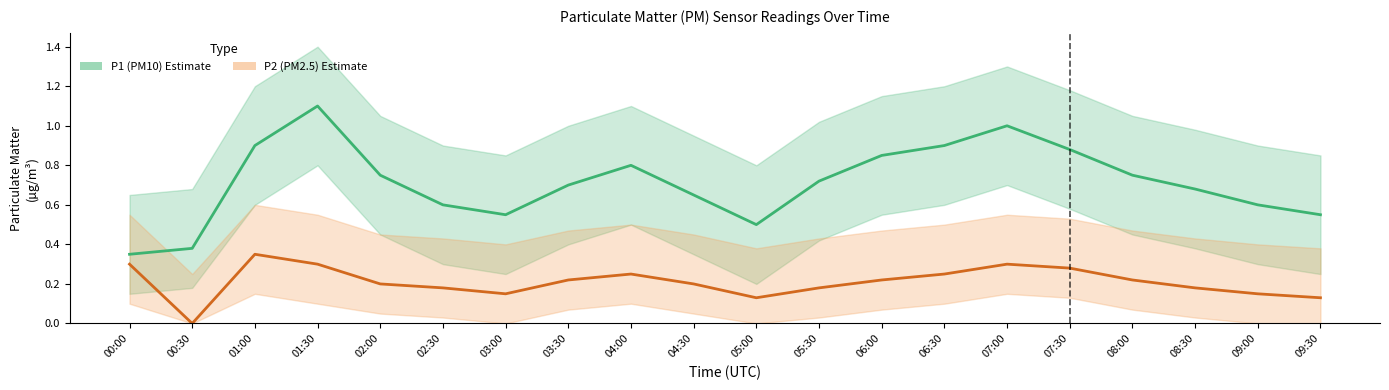

True or false: P2 (PM2.5) and P1 (PM10) cross at least once.

False